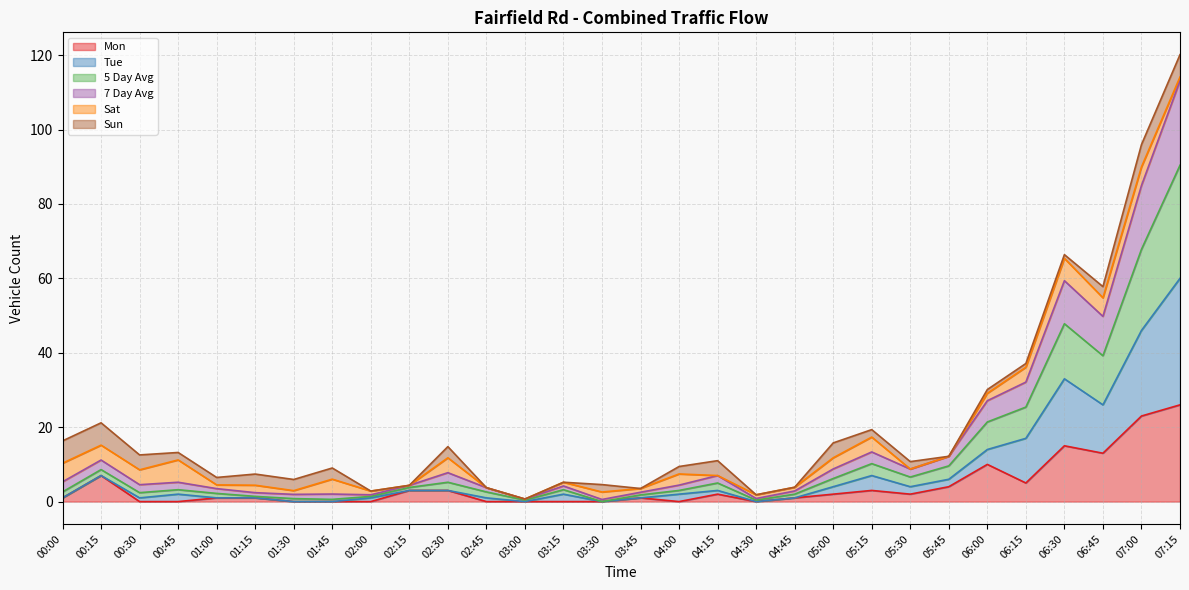

What is the maximum value for Mon?

26.0